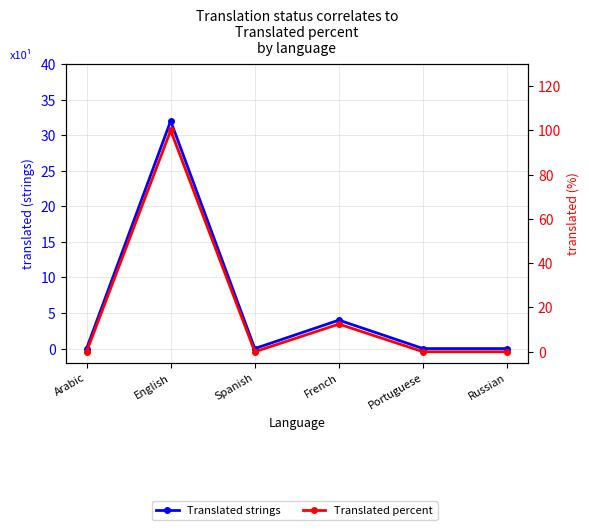

Does the chart display data point markers on the line(s)?

Yes